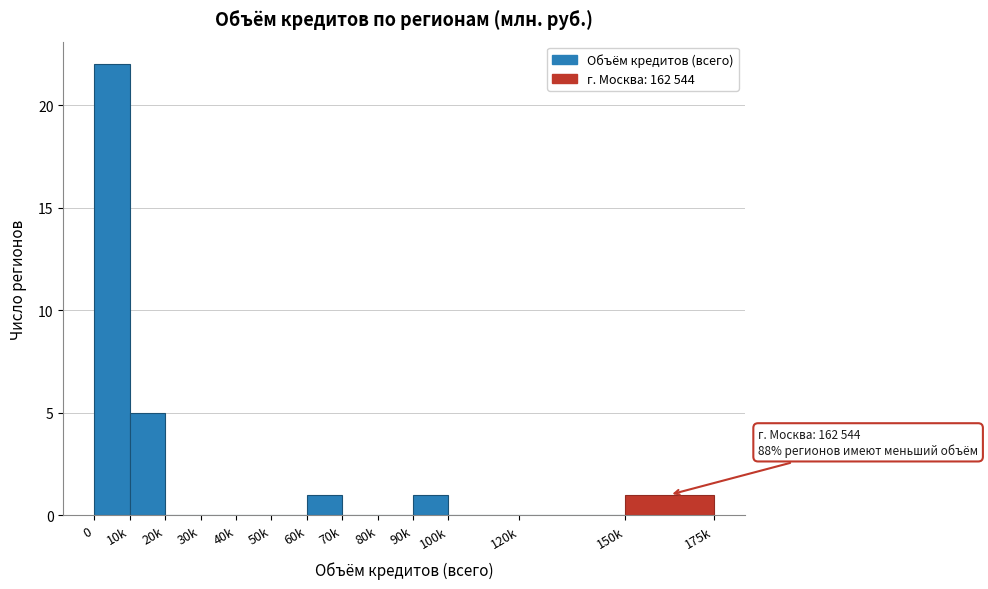

Reading right to left, what are all the values shown in this chart?

150k=1	120k=0	100k=0	90k=1	80k=0	70k=0	60k=1	50k=0	40k=0	30k=0	20k=0	10k=5	0=22